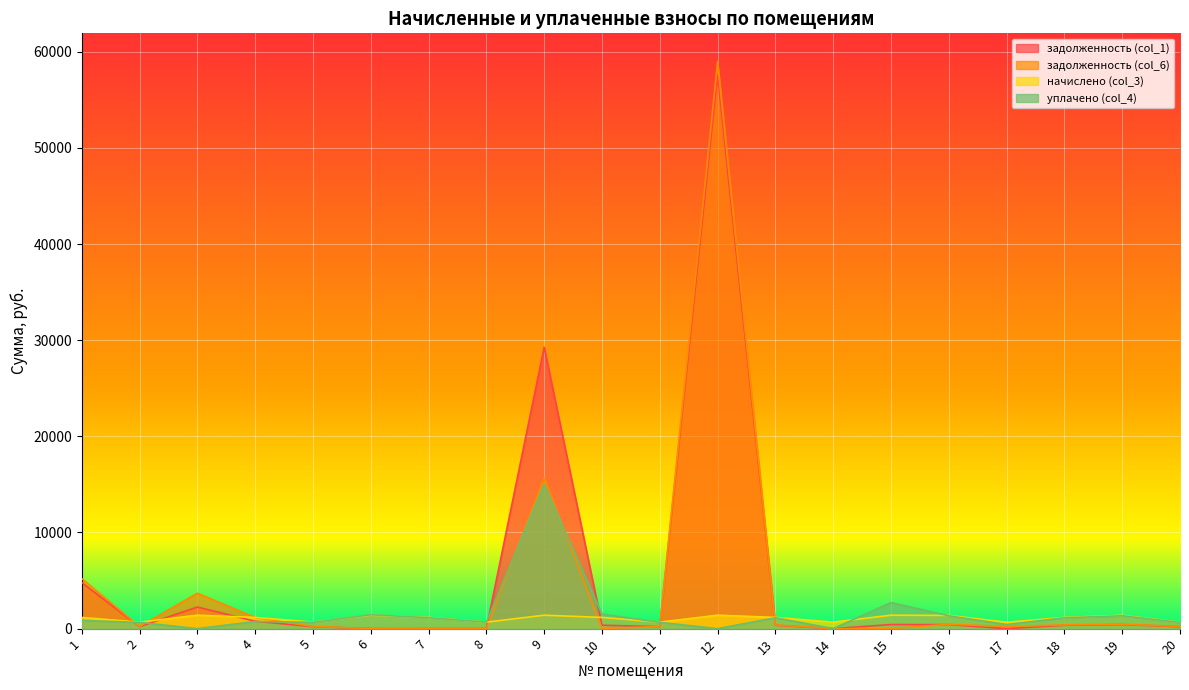

How many lines are shown in the chart?

4